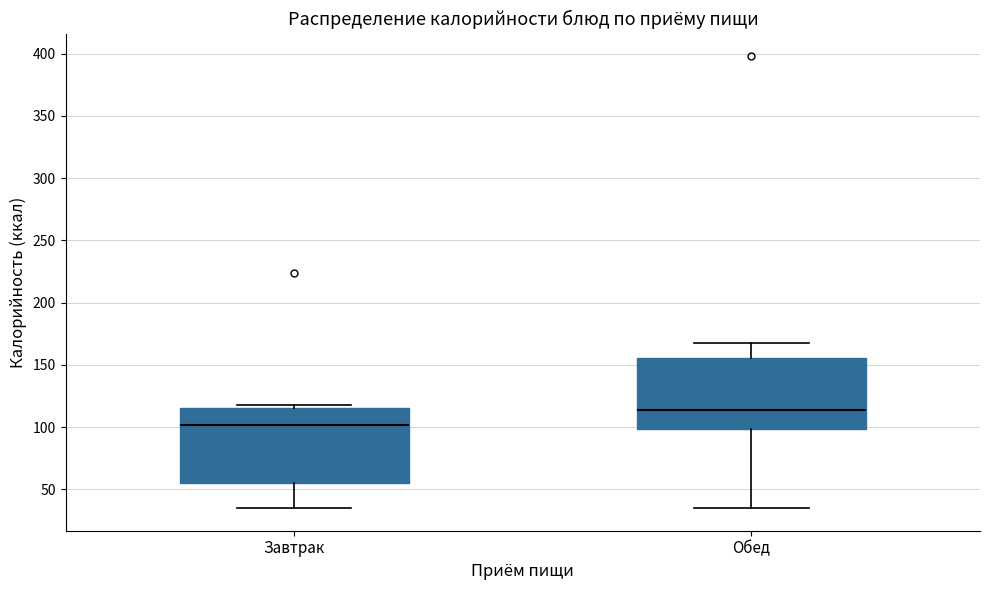

Where does the median line of the box for Завтрак sit on the y-axis? The values are not printed on the chart, so give them approximately, as read against the axis.

100